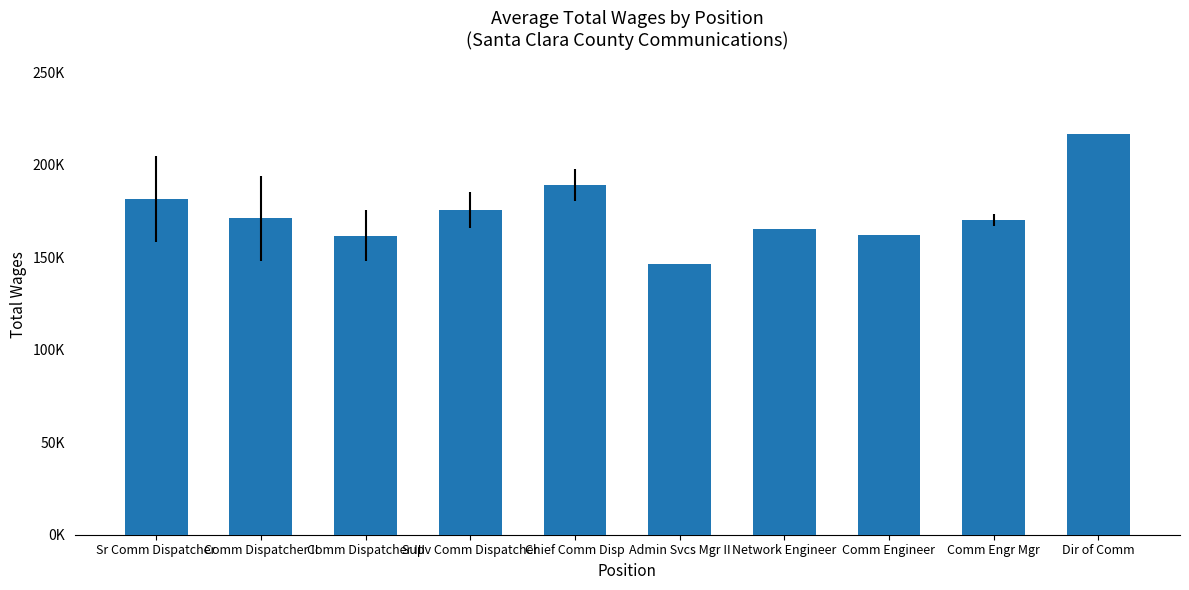

True or false: the data shows 188994.0 at Chief Comm Disp.

True